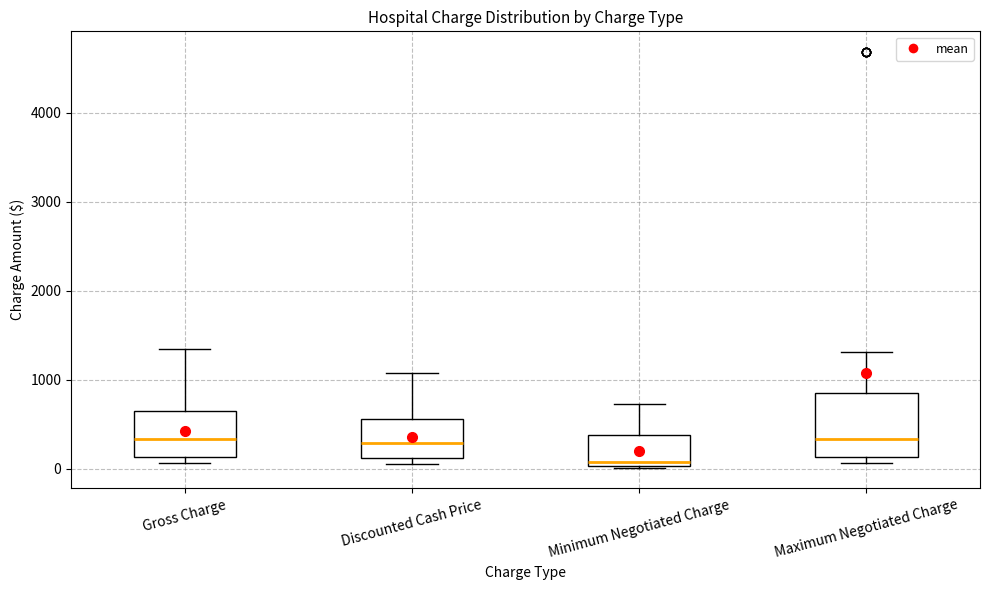

Reading left to right, read every box against the y-axis: the position of its median line, the range the box covers, and the ends of its whiskers. The values are not printed on the chart, so give them approximately, as read against the axis.

Gross Charge: median 300, box 100 to 700, whiskers 100 (just below the box's lower edge) to 1300
Discounted Cash Price: median 300, box 100 to 600, whiskers 100 (just below the box's lower edge) to 1100
Minimum Negotiated Charge: median 100, box 0 to 400, whiskers 0 to 700
Maximum Negotiated Charge: median 300, box 100 to 900, whiskers 100 (just below the box's lower edge) to 1300